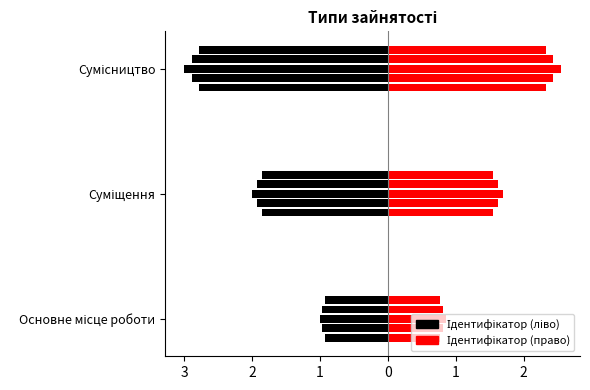

List the labels in order of value, largest first.

Сумісництво, Суміщення, Основне місце роботи